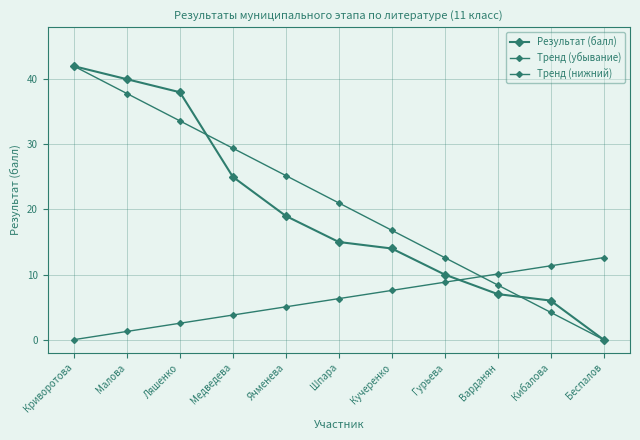

Is the value of Результат (балл) at Кучеренко greater than the value of Тренд (убывание) at Беспалов?

Yes